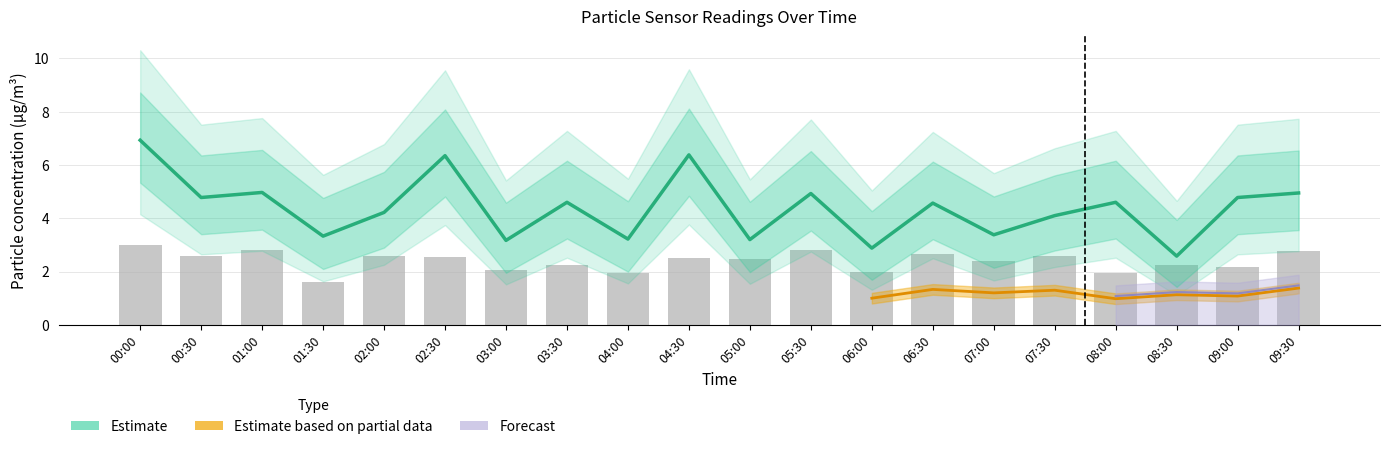

What is the label of the 8th bar from the left?

03:30